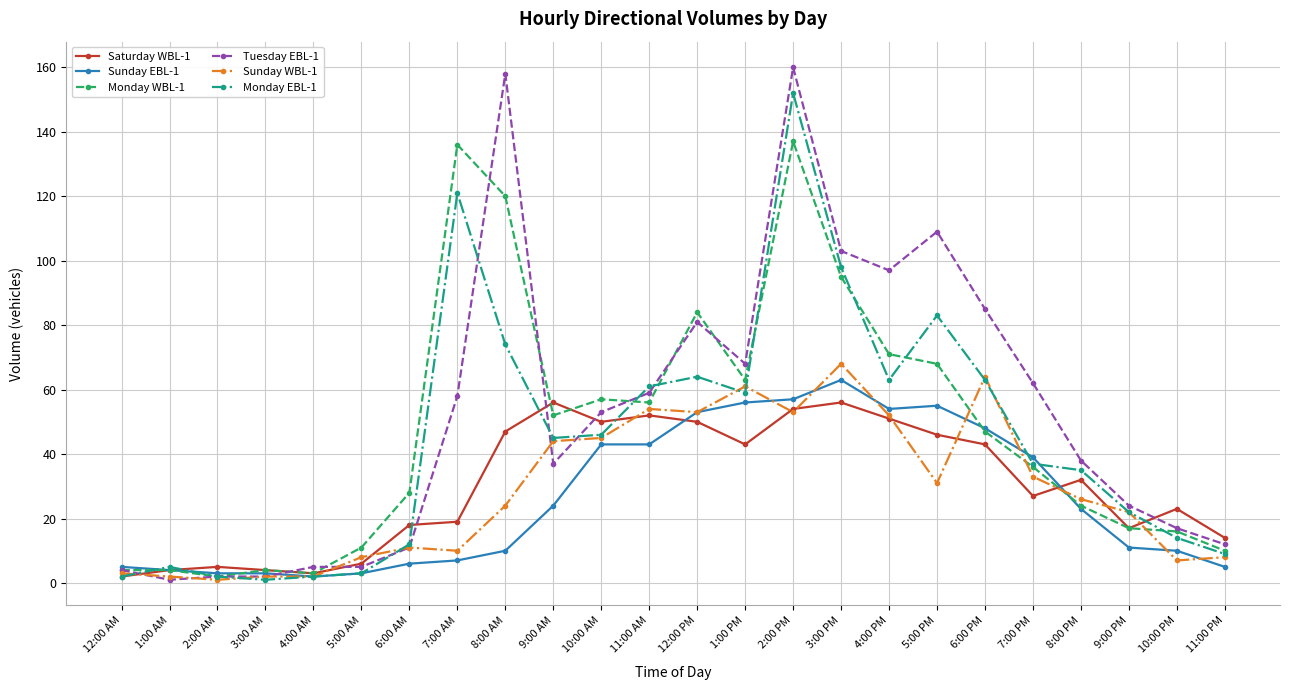

Does the chart have visible grid lines?

Yes